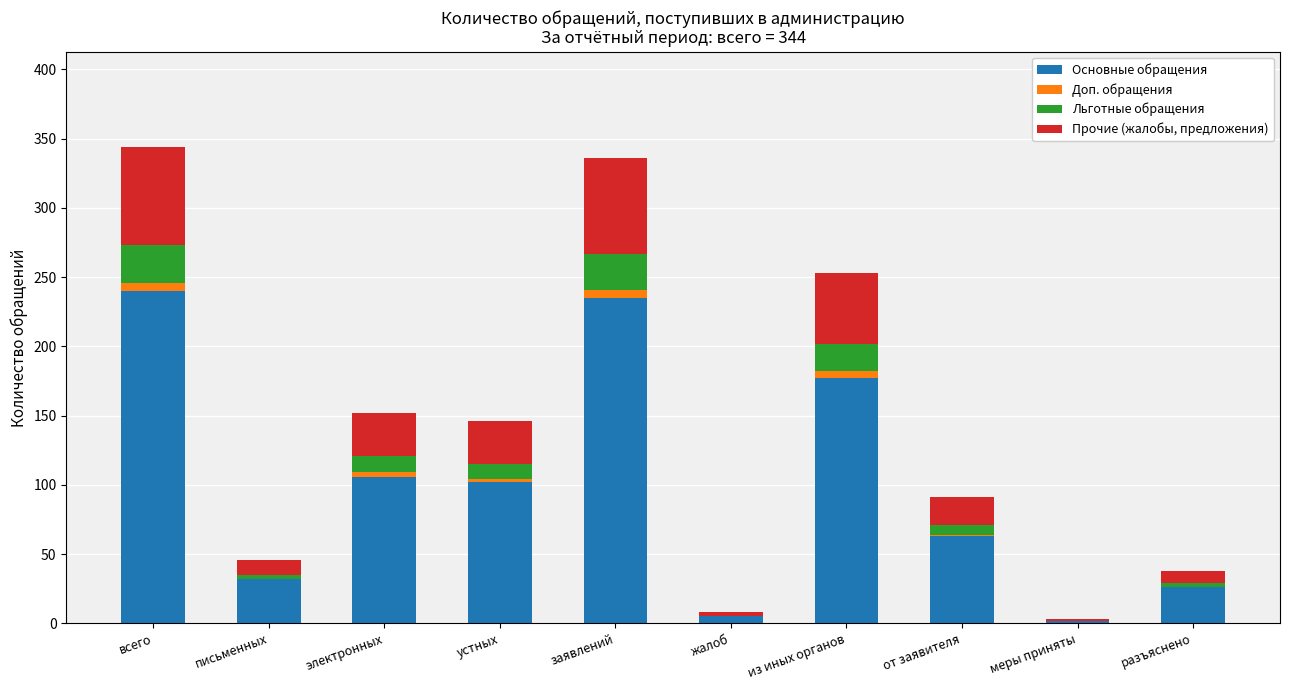

The value of Основные обращения at заявлений is 235. True or false?

True